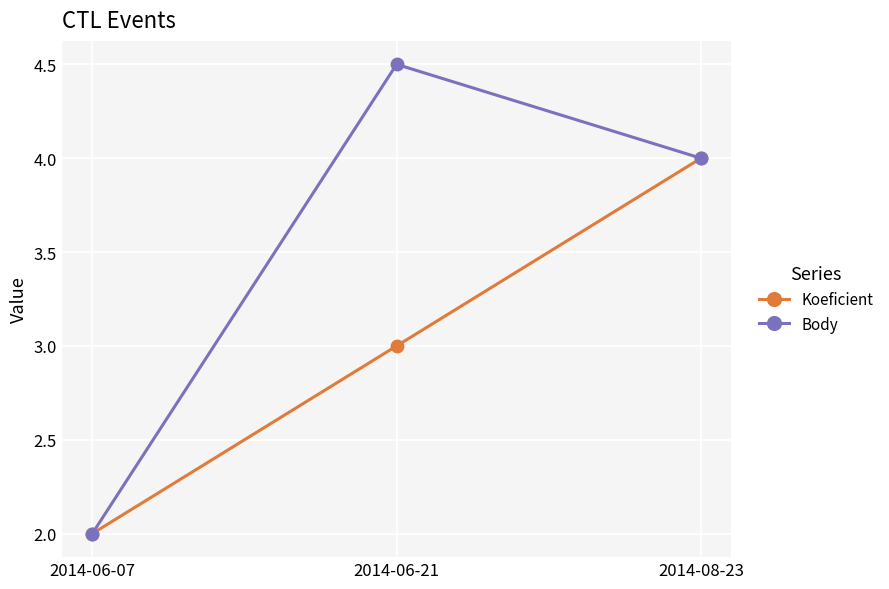

Reading left to right, extract all data points from this chart.

Koeficient: 2014-06-07=2.0	2014-06-21=3.0	2014-08-23=4.0
Body: 2014-06-07=2.0	2014-06-21=4.5	2014-08-23=4.0